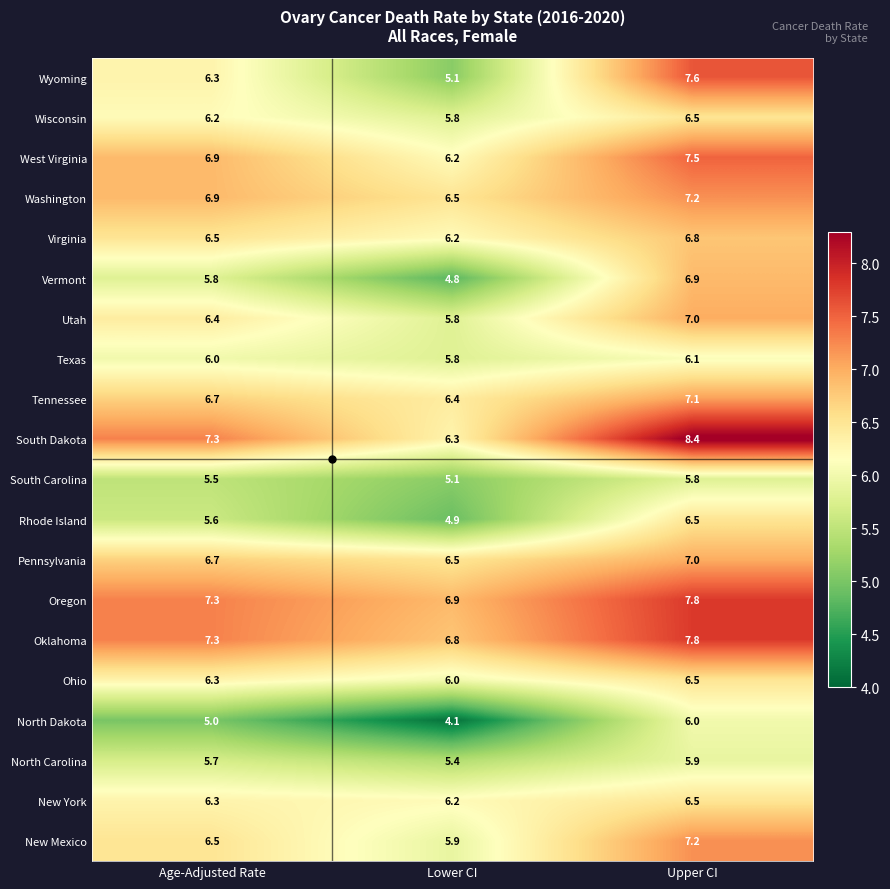

What is the difference between the highest and lowest values at Upper CI?

2.6